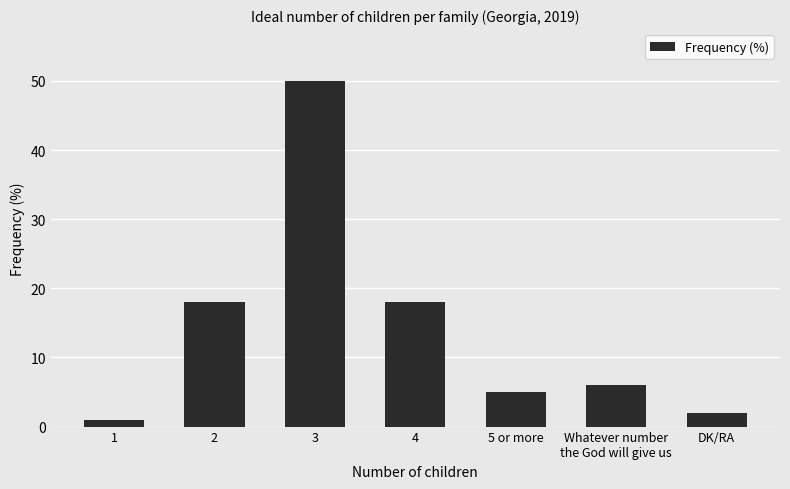

Is it true that the value at 2 is 18?

True